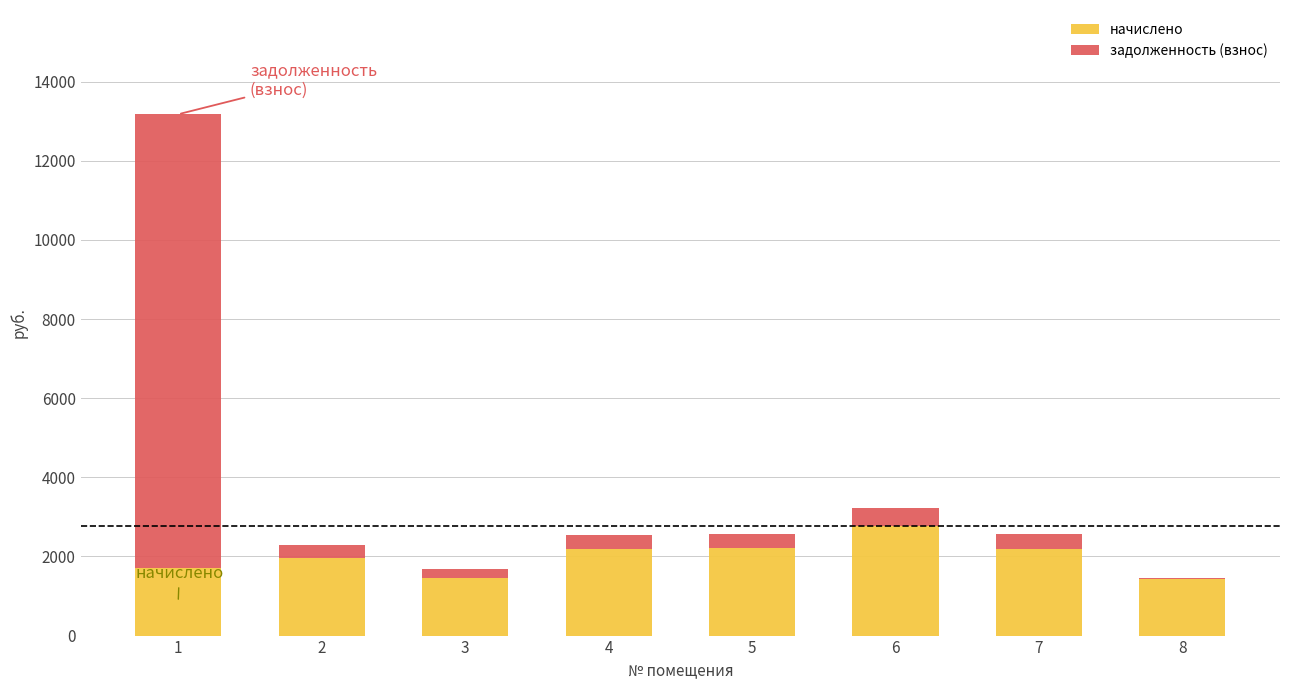

The value of начислено at 7 is 442.3. True or false?

False